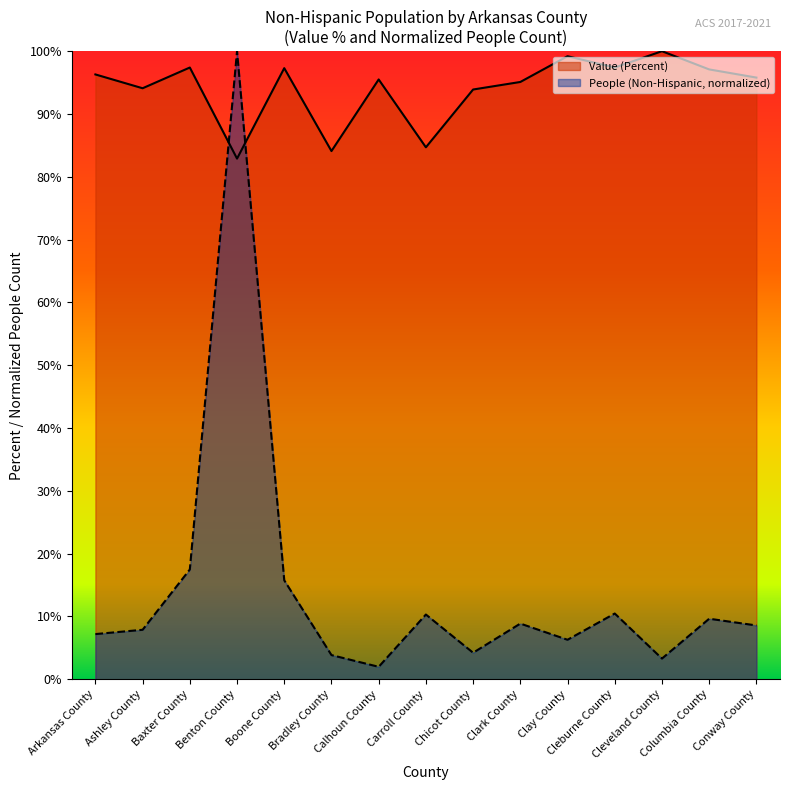

Read the People (Non-Hispanic) value at Ashley County.

7.9